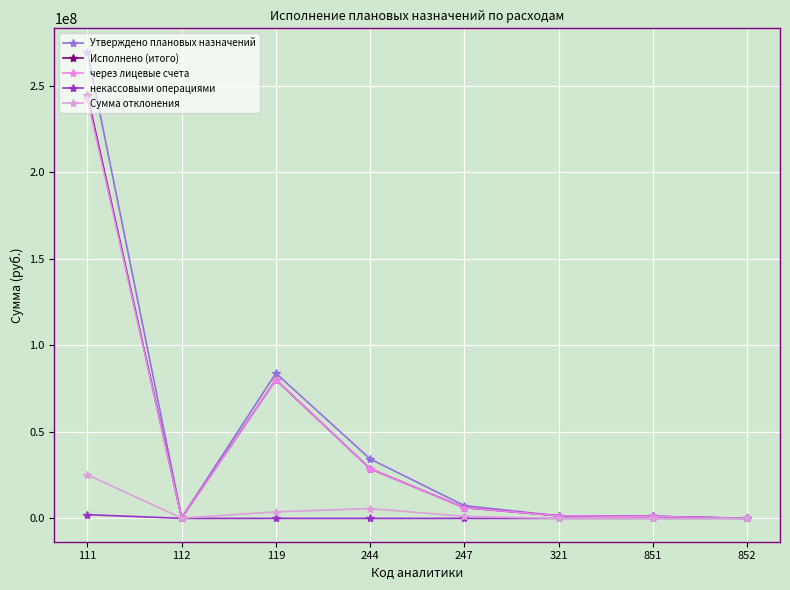

Count the number of data series in this chart.

5